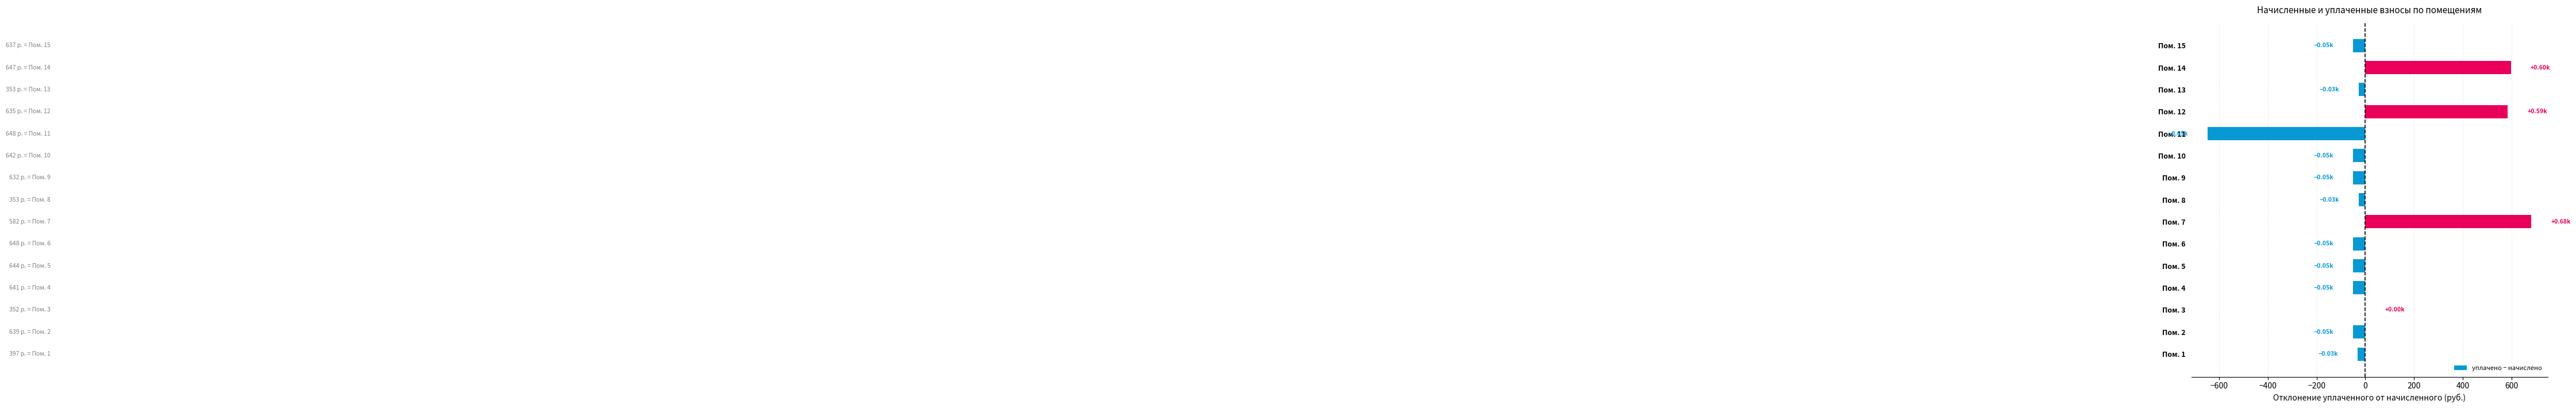

What is the sum of all values?

777.9